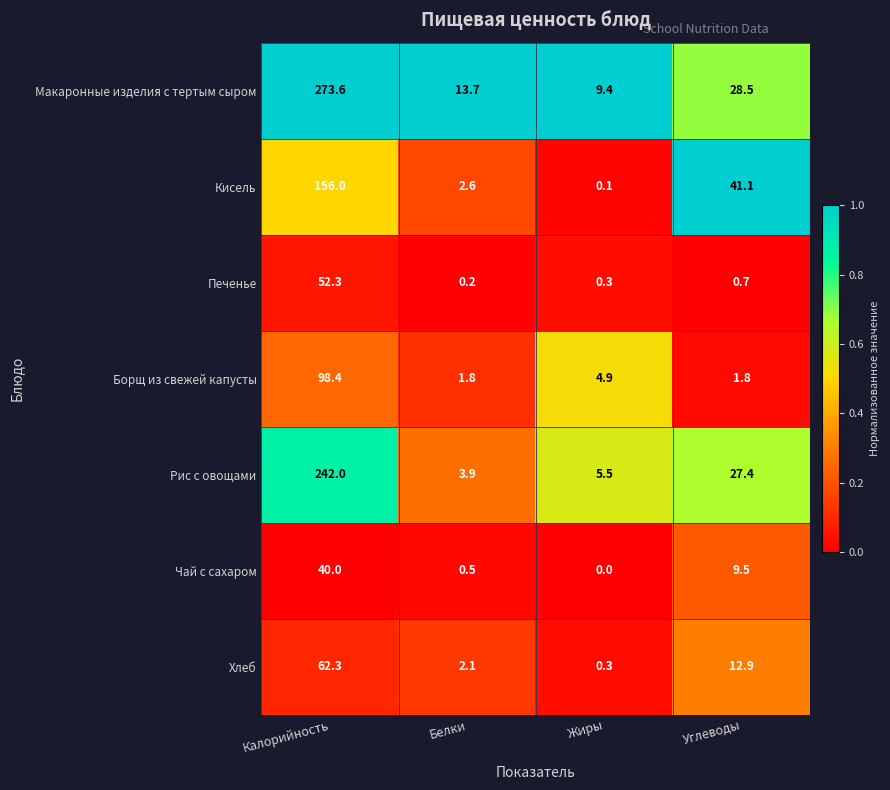

Which series has the widest spread of values?

Макаронные изделия с тертым сыром